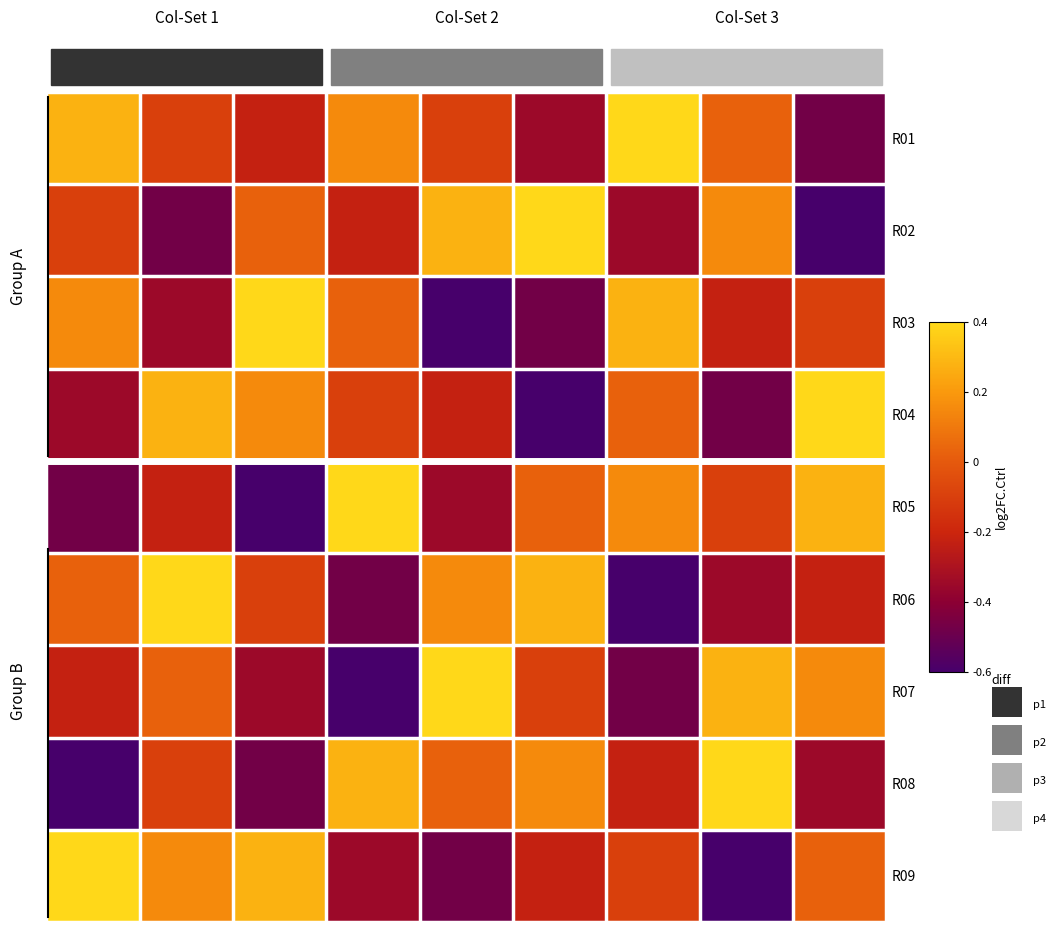

Reading left to right, list all the values displayed in this chart.

R01: 0.3	-0.1	-0.2	0.2	-0.1	-0.3	0.4	0.0	-0.5
R02: -0.1	-0.5	0.0	-0.2	0.3	0.4	-0.3	0.2	-0.6
R03: 0.2	-0.3	0.4	0.0	-0.6	-0.5	0.3	-0.2	-0.1
R04: -0.3	0.3	0.2	-0.1	-0.2	-0.6	0.0	-0.5	0.4
R05: -0.5	-0.2	-0.6	0.4	-0.3	0.0	0.2	-0.1	0.3
R06: 0.0	0.4	-0.1	-0.5	0.2	0.3	-0.6	-0.3	-0.2
R07: -0.2	0.0	-0.3	-0.6	0.4	-0.1	-0.5	0.3	0.2
R08: -0.6	-0.1	-0.5	0.3	0.0	0.2	-0.2	0.4	-0.3
R09: 0.4	0.2	0.3	-0.3	-0.5	-0.2	-0.1	-0.6	0.0